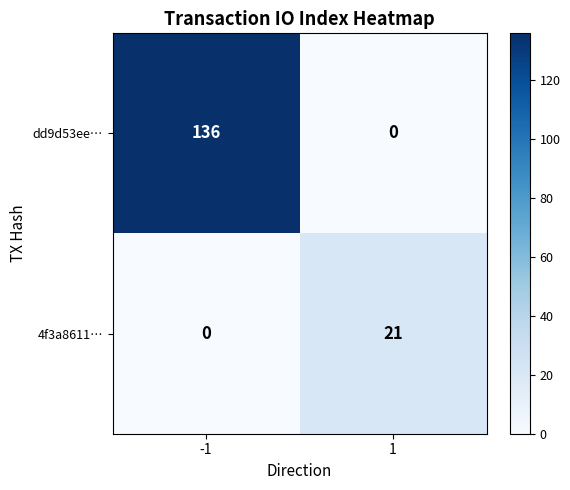

Reading right to left, list all the values displayed in this chart.

dd9d53ee…: 0	136
4f3a8611…: 21	0